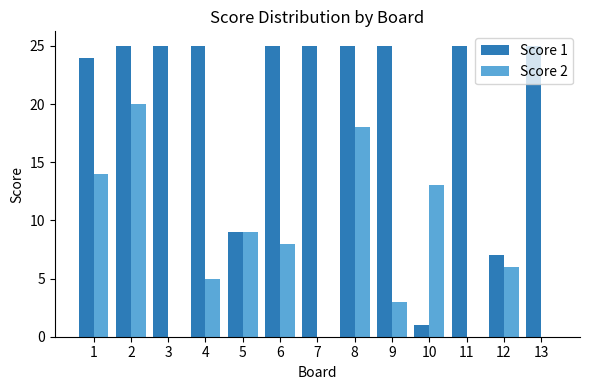

What is the difference between the Score 2 values at 4 and 7?

5